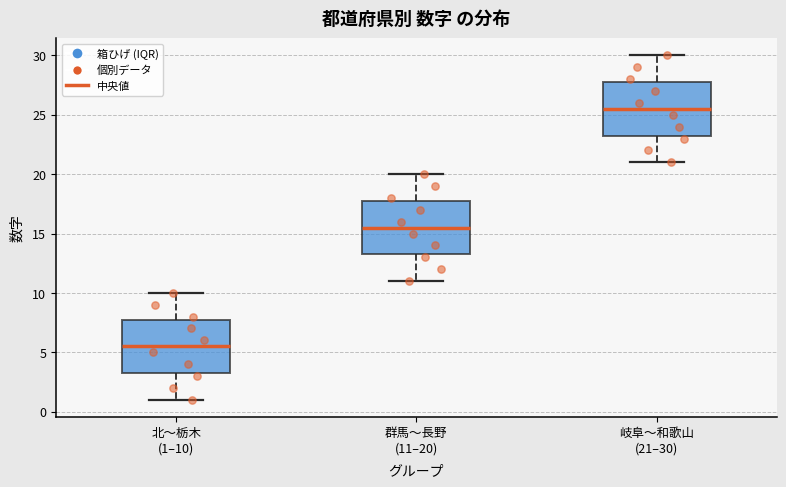

Reading left to right, transcribe this box plot: for each box, give where its median line is, the range the box spans, and where its two whiskers end, as read against the y-axis. The values are not printed on the chart, so give them approximately, as read against the axis.

北〜栃木 (1–10): median 5.5, box 3.5 to 8.0, whiskers 1.0 to 10.0
群馬〜長野 (11–20): median 15.5, box 13.5 to 18.0, whiskers 11.0 to 20.0
岐阜〜和歌山 (21–30): median 25.5, box 23.5 to 28.0, whiskers 21.0 to 30.0